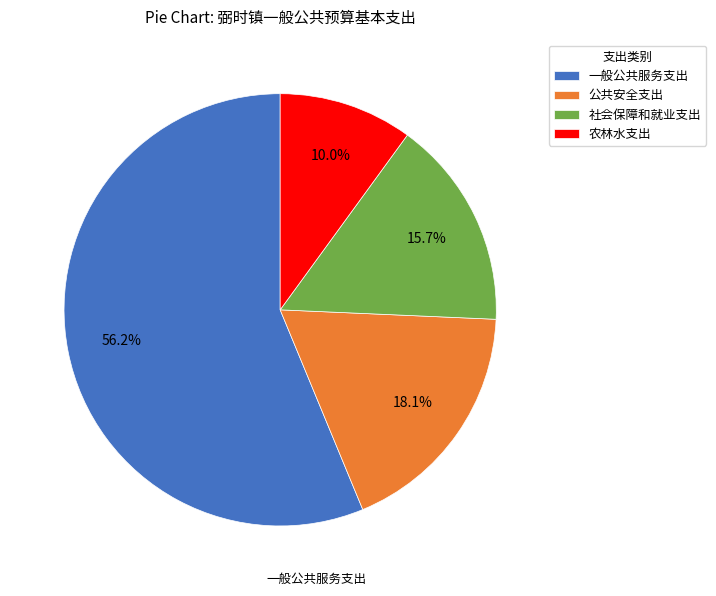

Is it true that 社会保障和就业支出 is 16% of the pie?

True